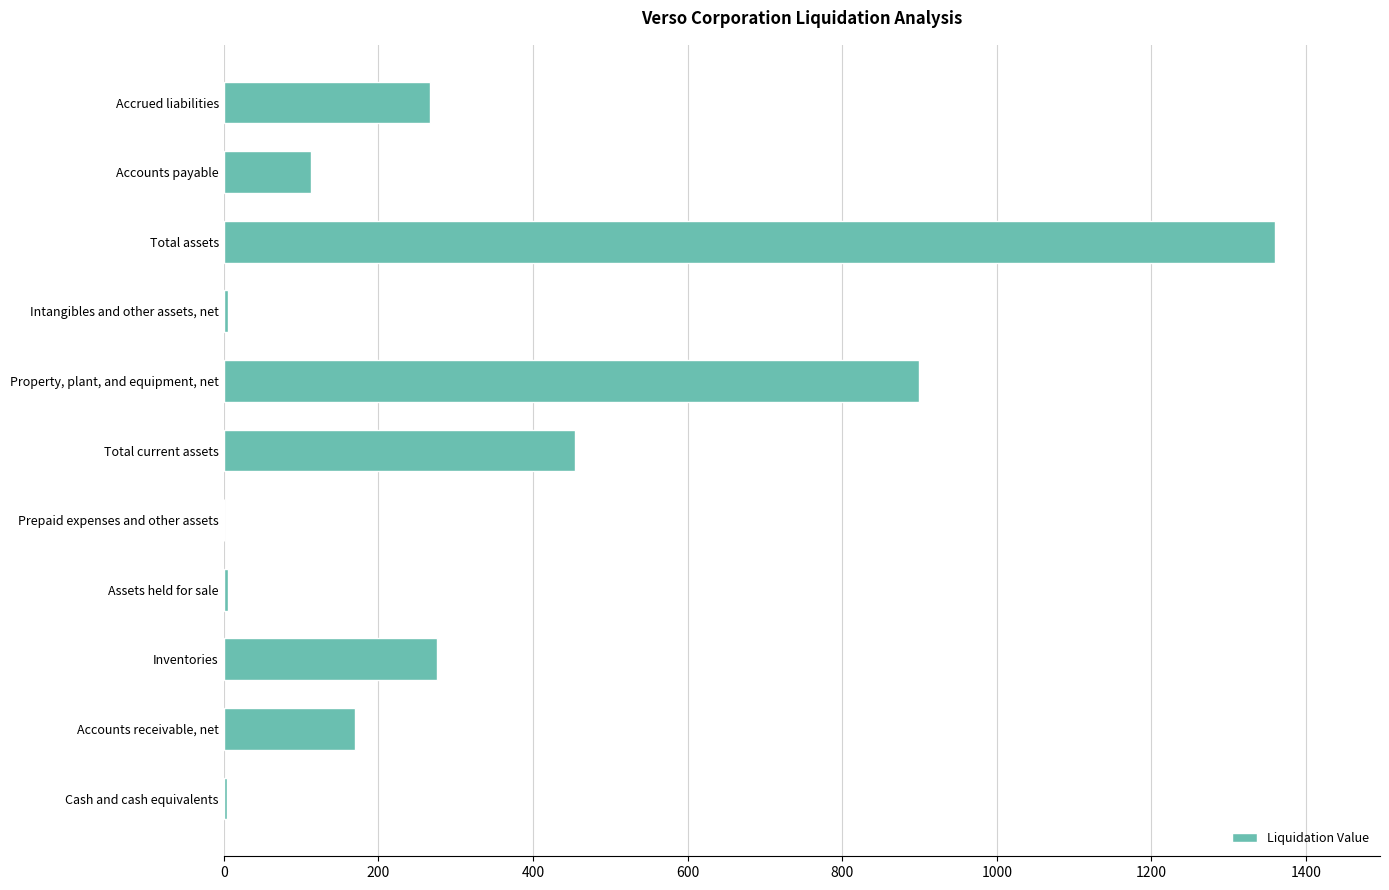

Is it true that the value at Accounts receivable, net is 169.5?

True